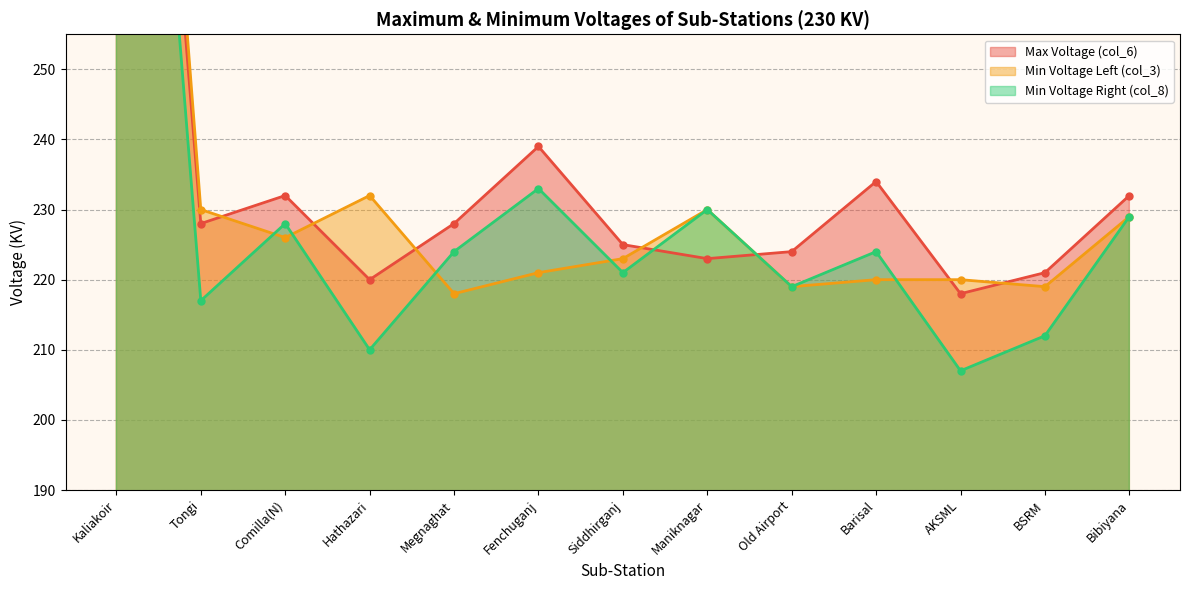

Reading left to right, transcribe all the data shown in this chart.

Max Voltage (col_6): Kaliakoir=376	Tongi=228	Comilla(N)=232	Hathazari=220	Megnaghat=228	Fenchuganj=239	Siddhirganj=225	Maniknagar=223	Old Airport=224	Barisal=234	AKSML=218	BSRM=221	Bibiyana=232
Min Voltage Left (col_3): Kaliakoir=386	Tongi=230	Comilla(N)=226	Hathazari=232	Megnaghat=218	Fenchuganj=221	Siddhirganj=223	Maniknagar=230	Old Airport=219	Barisal=220	AKSML=220	BSRM=219	Bibiyana=229
Min Voltage Right (col_8): Kaliakoir=366	Tongi=217	Comilla(N)=228	Hathazari=210	Megnaghat=224	Fenchuganj=233	Siddhirganj=221	Maniknagar=230	Old Airport=219	Barisal=224	AKSML=207	BSRM=212	Bibiyana=229